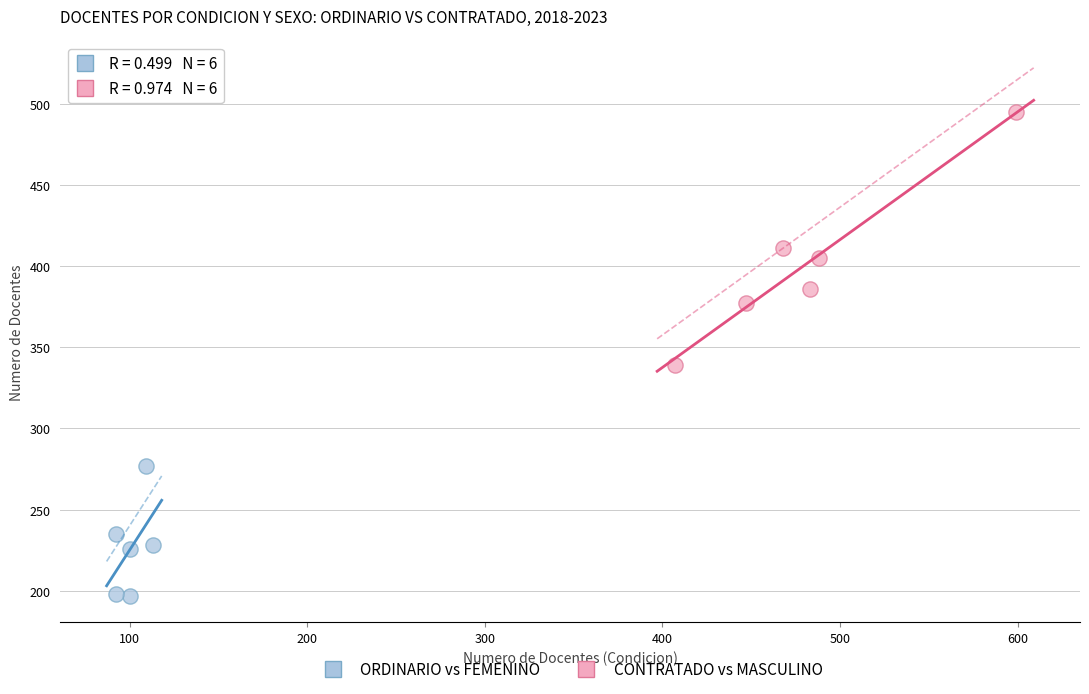

Which series has the largest Y range (max minus min)?

CONTRATADO vs MASCULINO